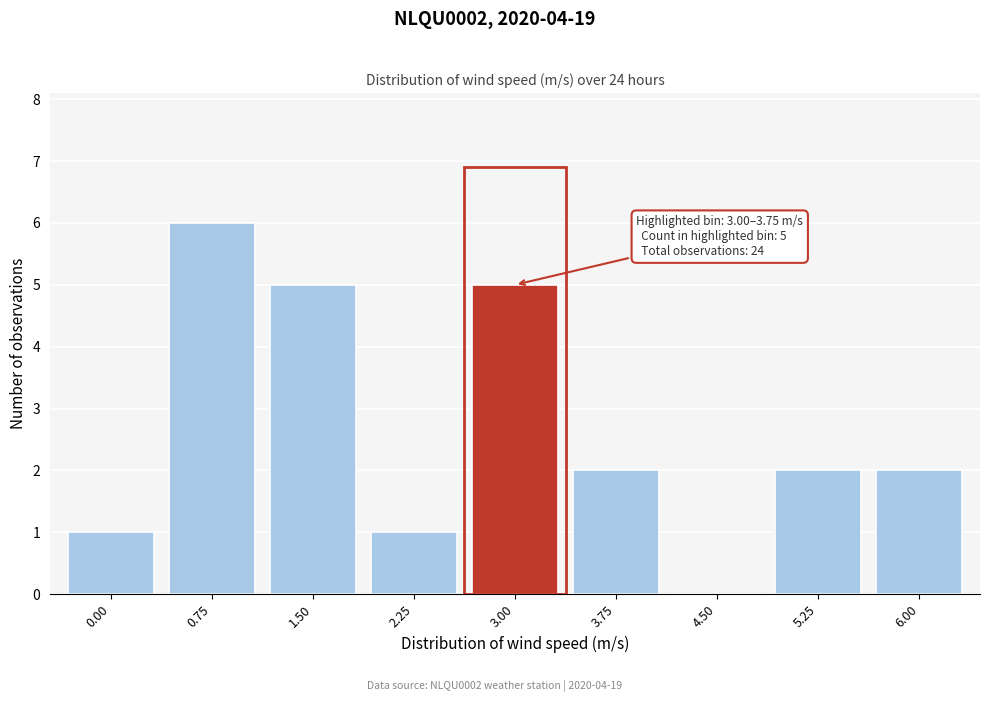

Reading left to right, extract all data points from this chart.

0.00=1	0.75=6	1.50=5	2.25=1	3.00=5	3.75=2	4.50=0	5.25=2	6.00=2